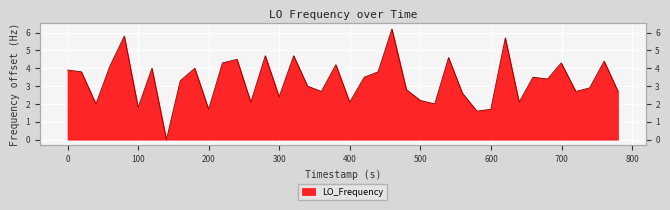

How many lines are shown in the chart?

1